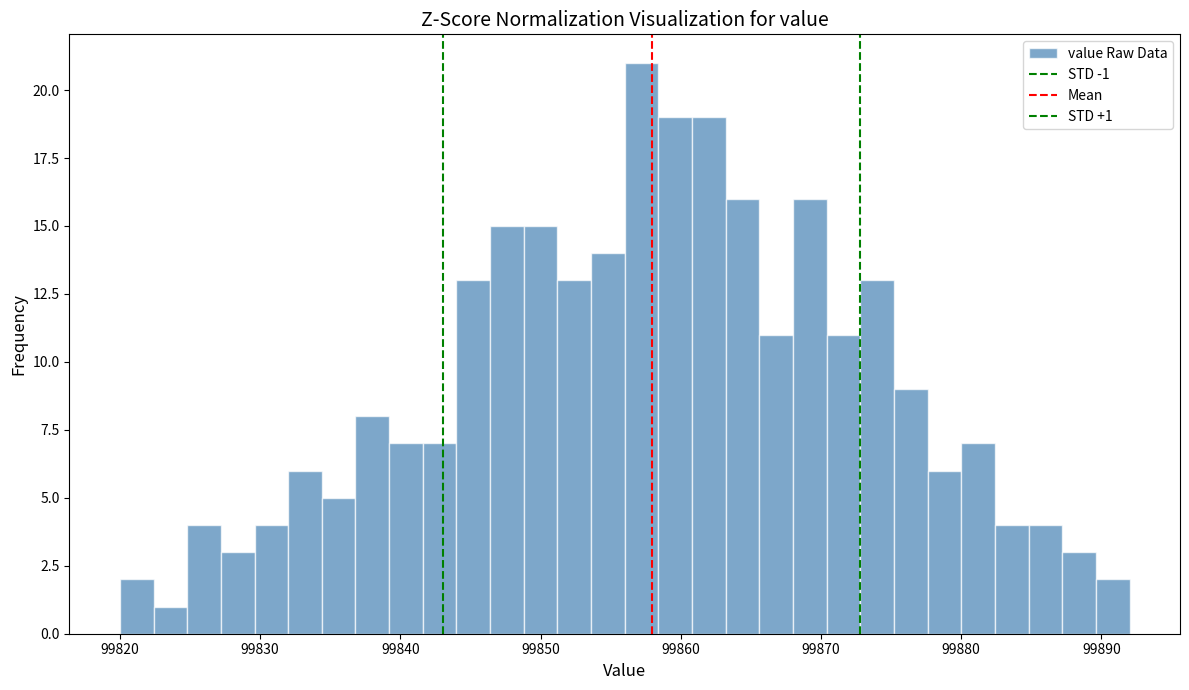

Read against the x-axis, roughly where is the centre of the tallest bar?

99857